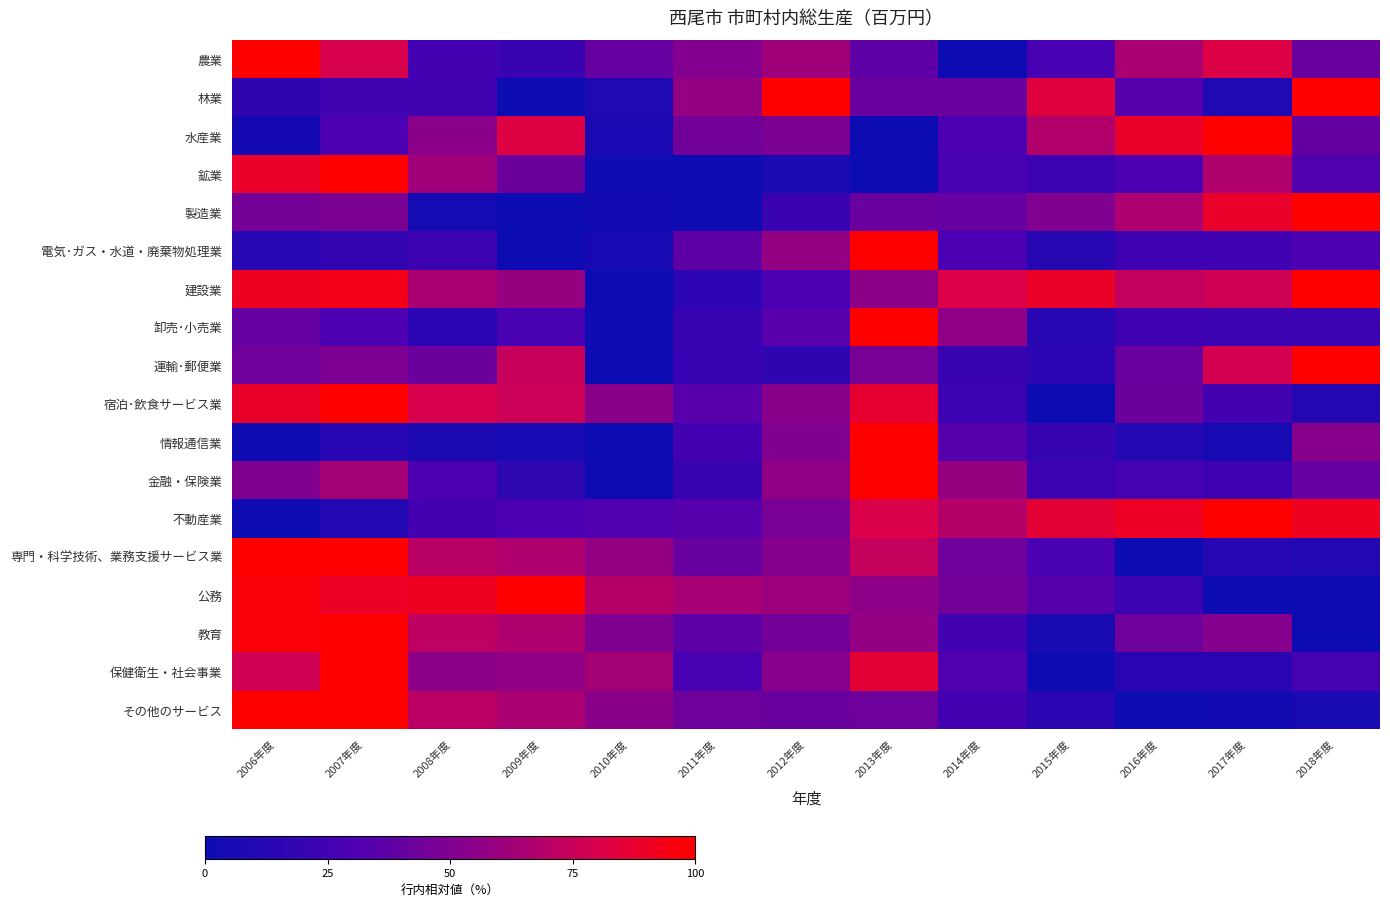

Count the number of data series in this chart.

18